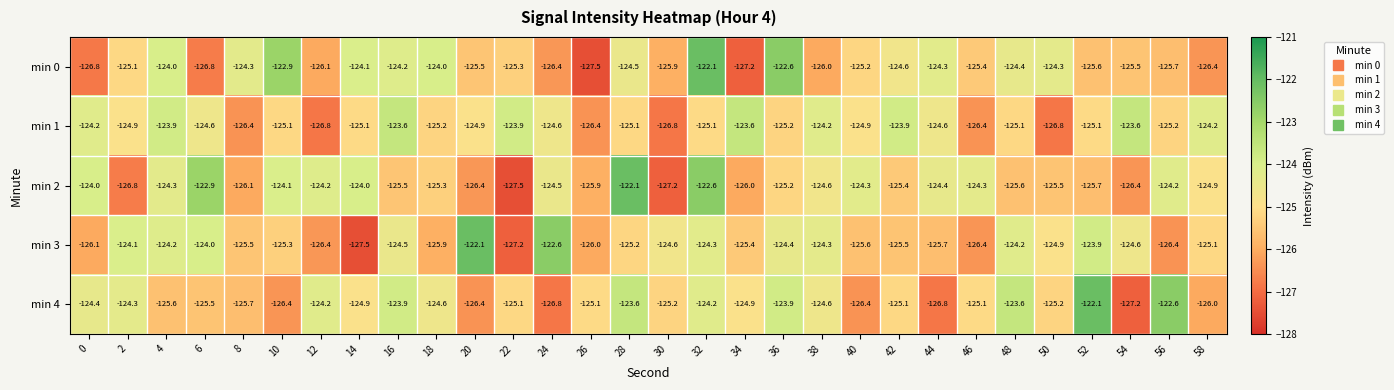

Read the min 1 value at 52.

-125.1